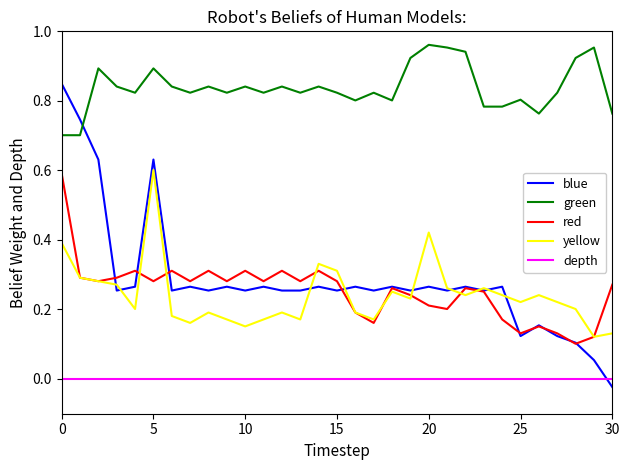

Which series has the largest range (max minus min)?

blue